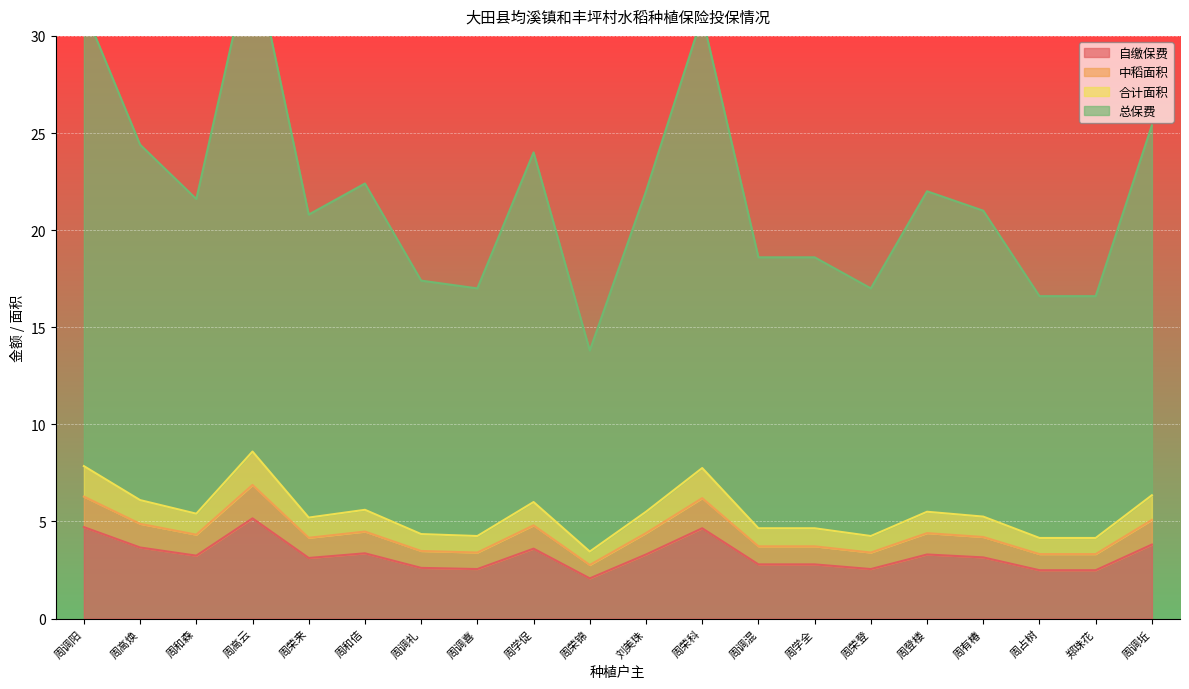

What is the minimum value shown in the chart?

2.1